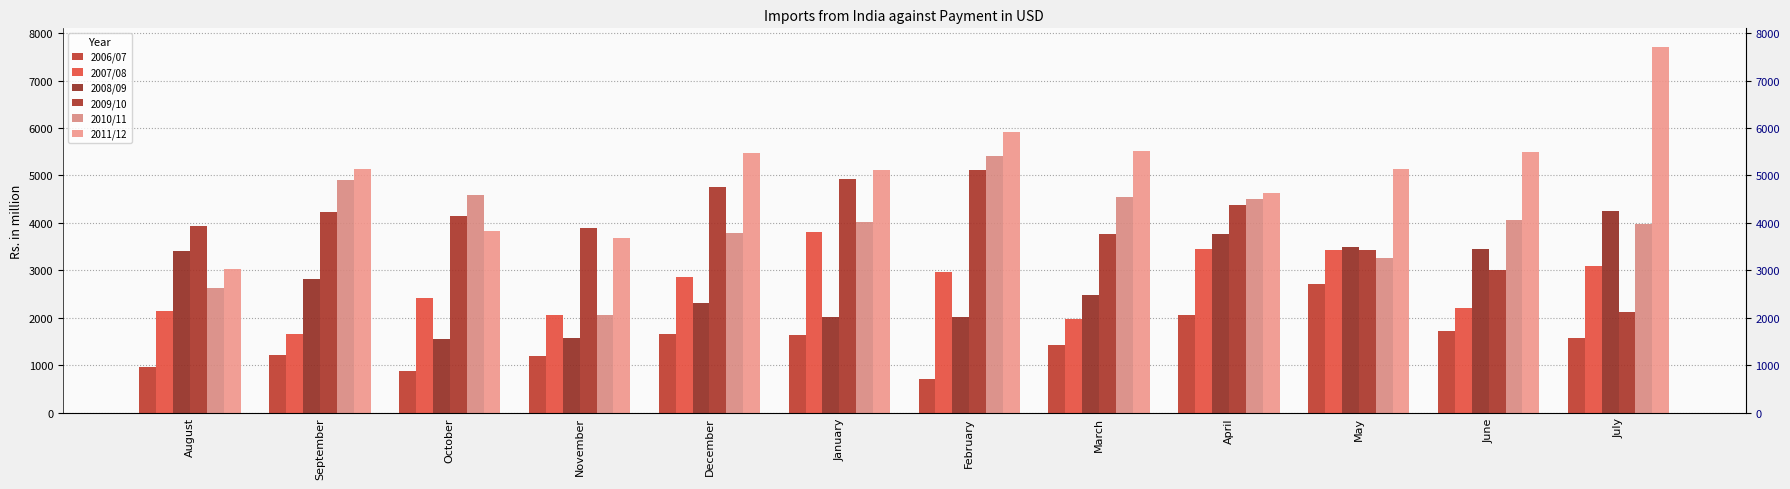

What is the greatest value displayed?

7717.9